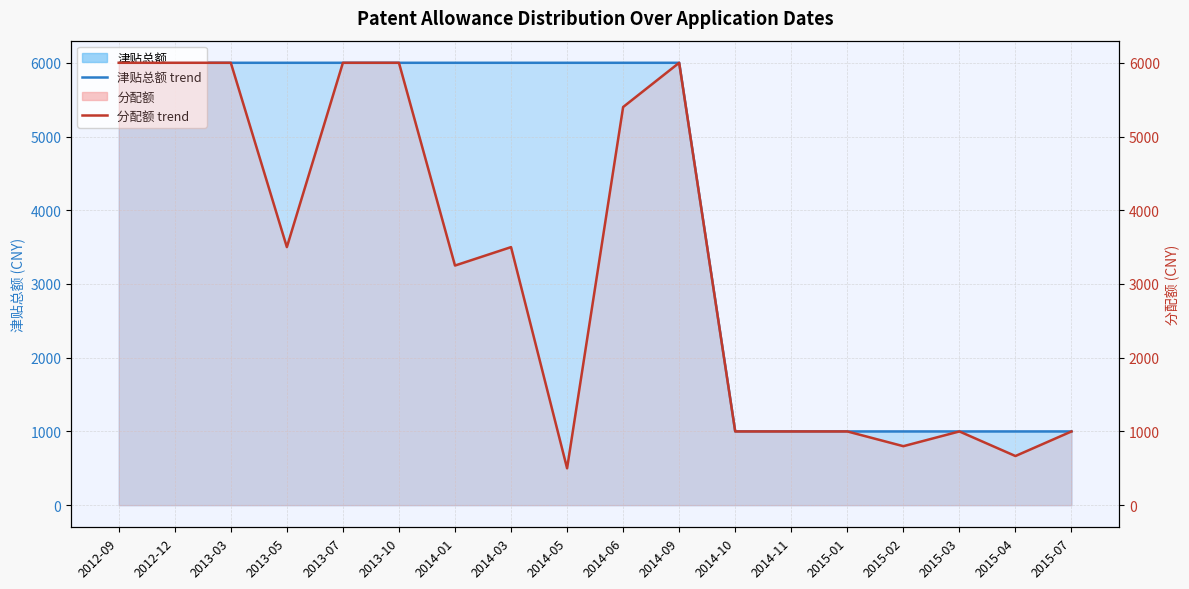

Reading right to left, list all the values displayed in this chart.

津贴总额 line: 2015-07=1000.0	2015-04=1000.0	2015-03=1000.0	2015-02=1000.0	2015-01=1000.0	2014-11=1000.0	2014-10=1000.0	2014-09=6000.0	2014-06=6000.0	2014-05=6000.0	2014-03=6000.0	2014-01=6000.0	2013-10=6000.0	2013-07=6000.0	2013-05=6000.0	2013-03=6000.0	2012-12=6000.0	2012-09=6000.0
分配额 line: 2015-07=1000.0	2015-04=666.7	2015-03=1000.0	2015-02=800.0	2015-01=1000.0	2014-11=1000.0	2014-10=1000.0	2014-09=6000.0	2014-06=5400.0	2014-05=500.0	2014-03=3500.0	2014-01=3250.0	2013-10=6000.0	2013-07=6000.0	2013-05=3500.0	2013-03=6000.0	2012-12=6000.0	2012-09=6000.0